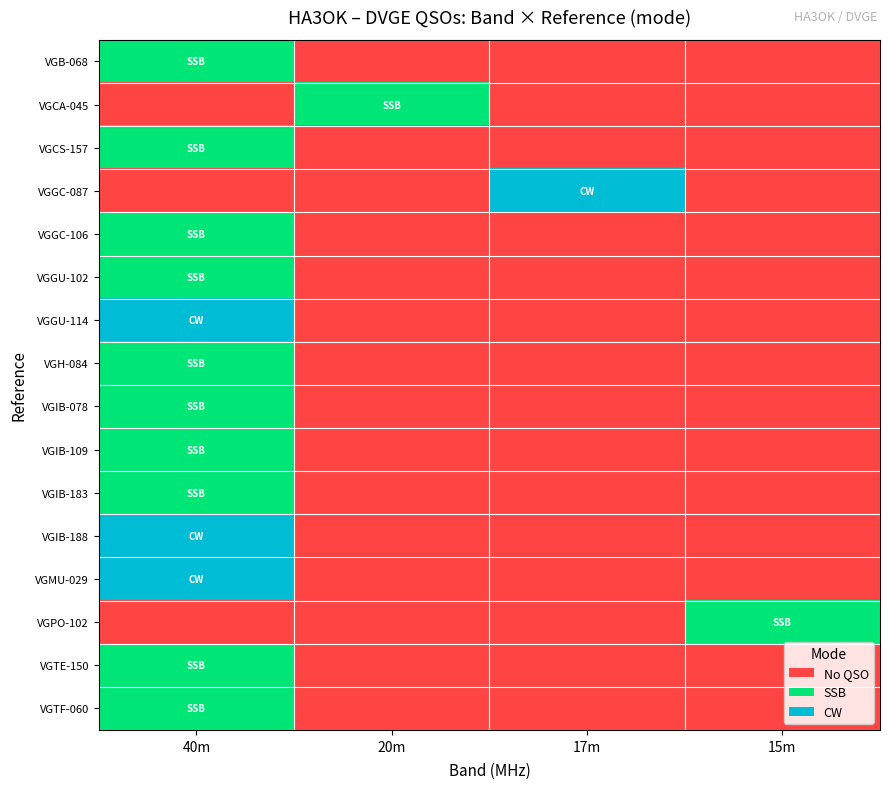

Which has a higher value, 40m or 17m?

40m